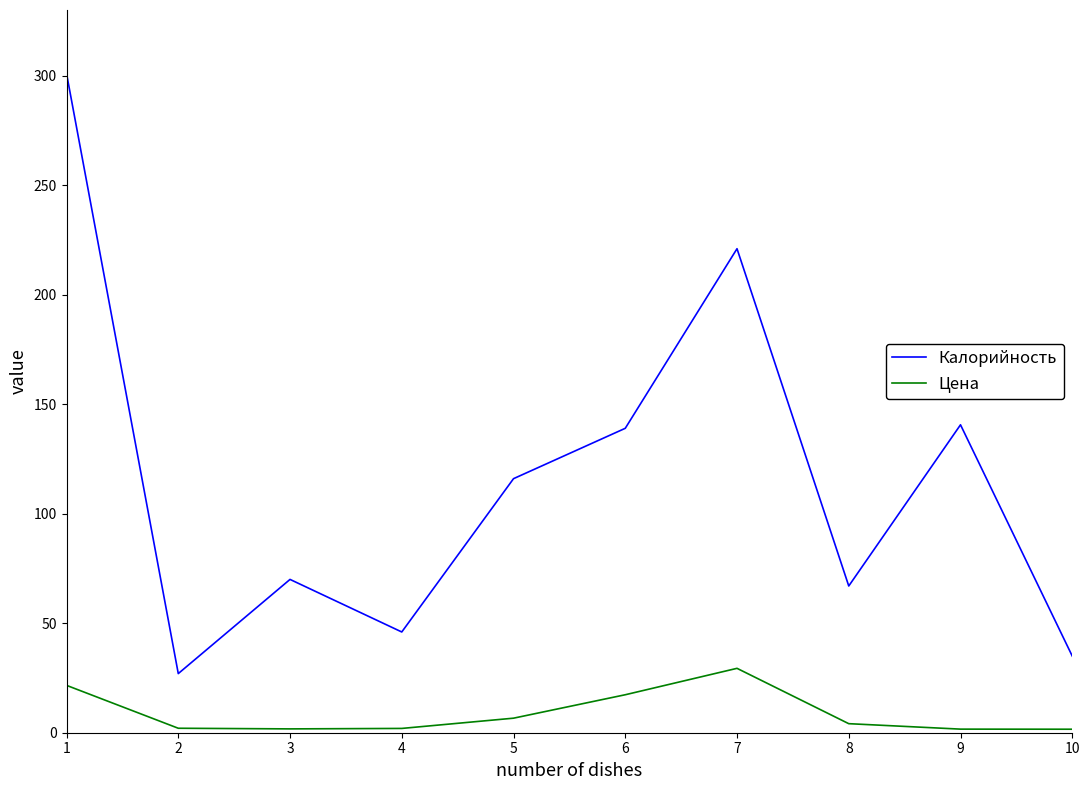

Which series has the largest total across all categories?

Калорийность